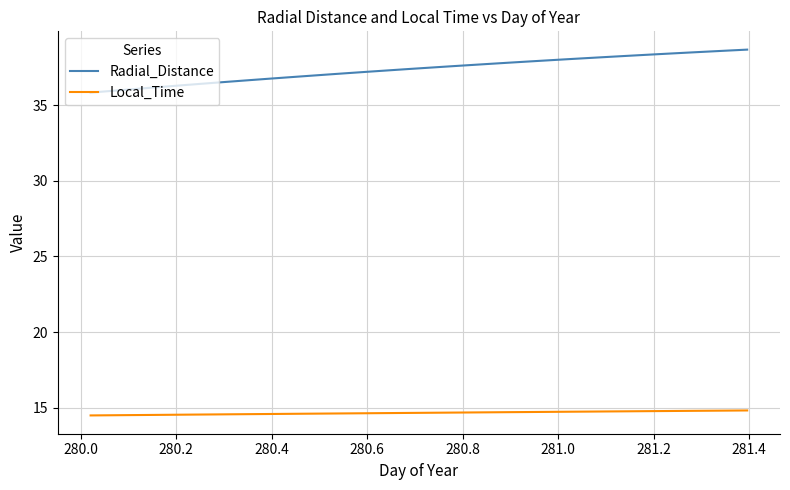

True or false: Local_Time and Radial_Distance cross at least once.

False